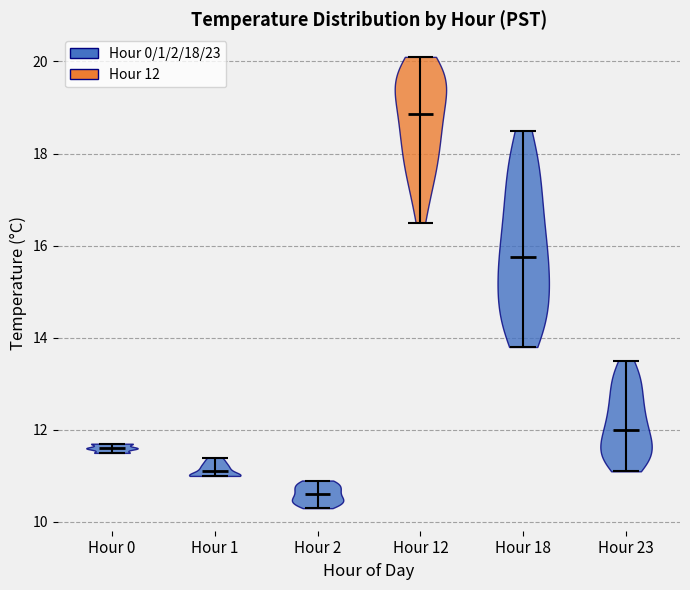

What is the lowest point the violin for Hour 18 reaches on the y-axis? The values are not printed on the chart, so give them approximately, as read against the axis.

13.8